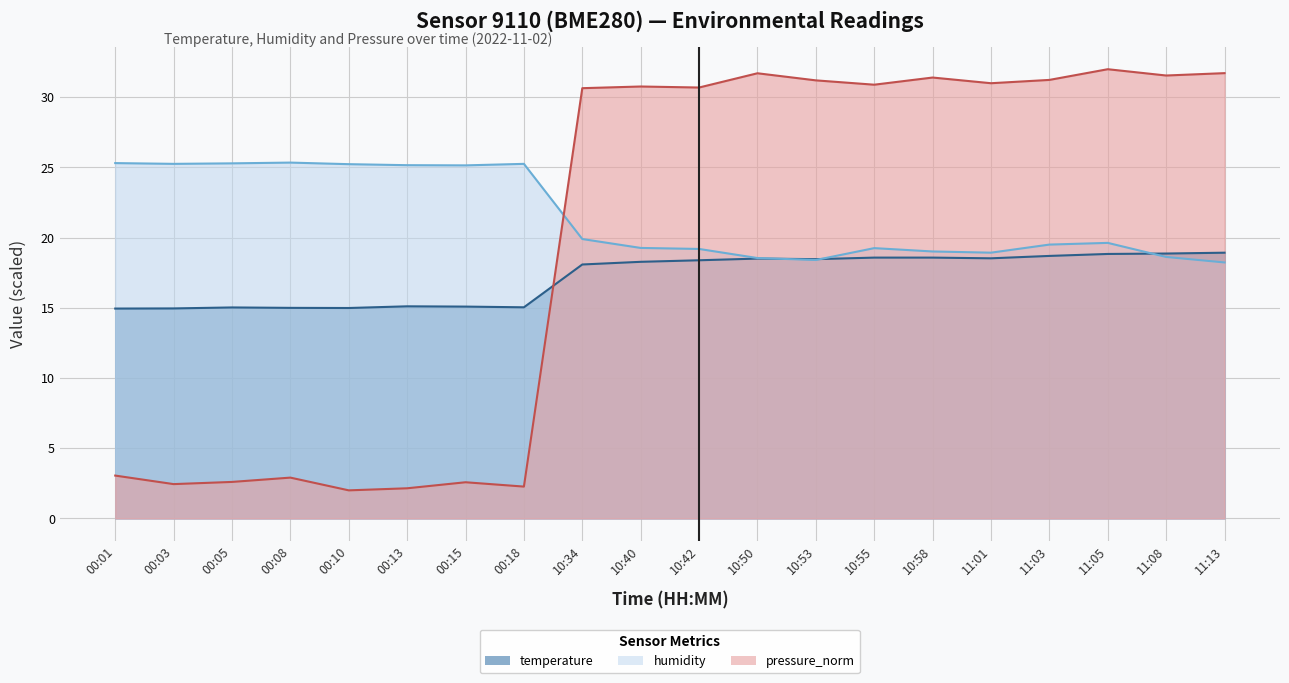

What is the difference between the humidity values at 10:50 and 11:05?

1.1